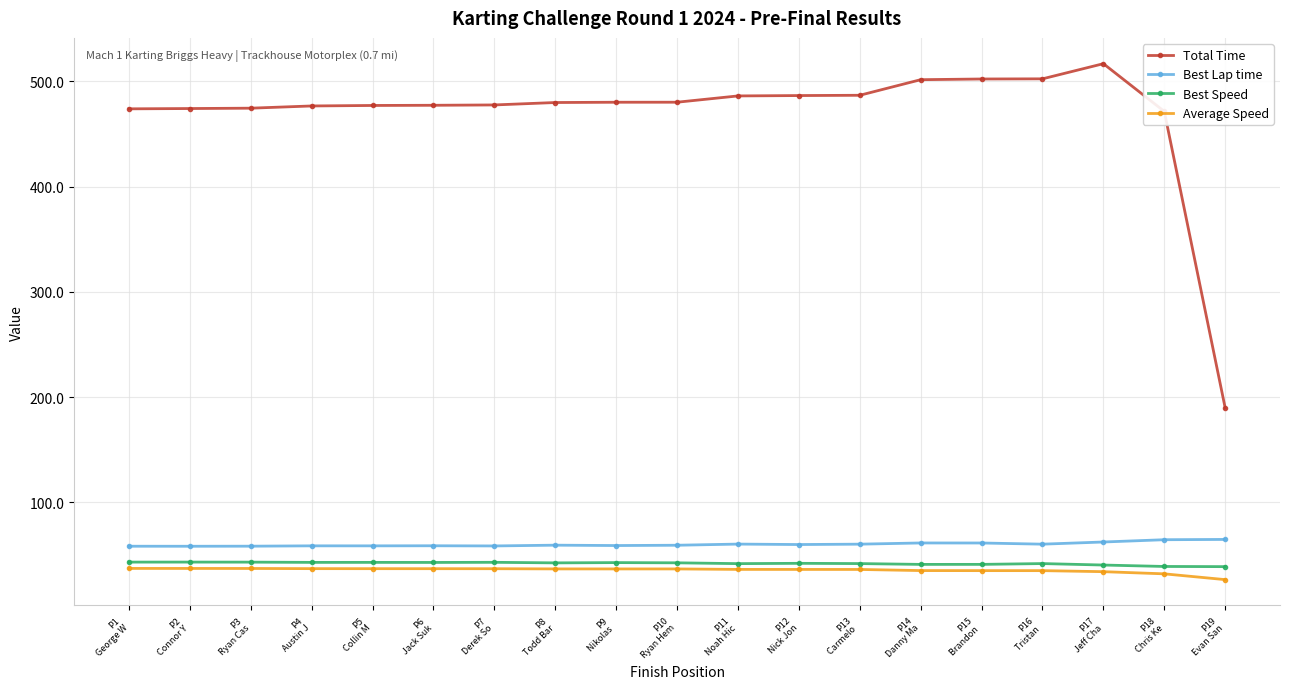

The value of Best Speed at P10
Ryan Hem is 18.3. True or false?

False